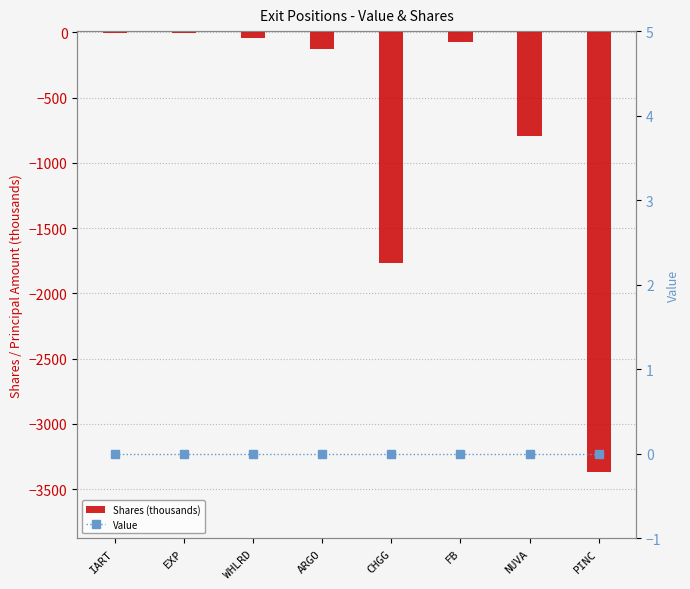

List the series in order of their peak value, highest first.

Value, Shares (thousands)